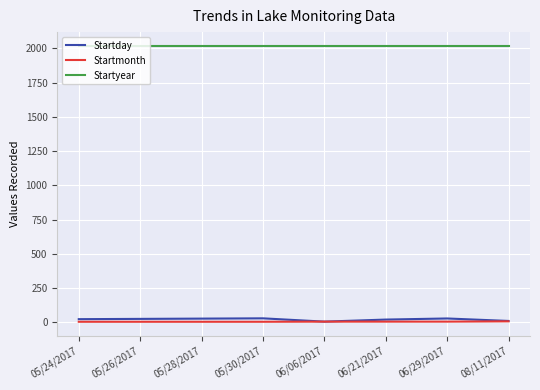

The Startmonth series shows 5 at 05/24/2017. True or false?

True